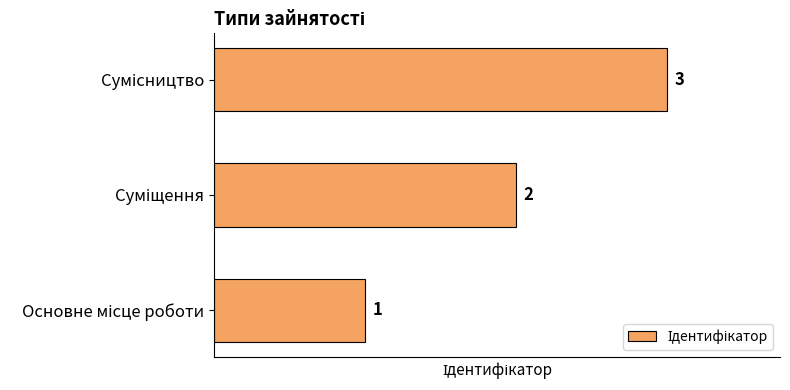

Count the number of categories in the chart.

3